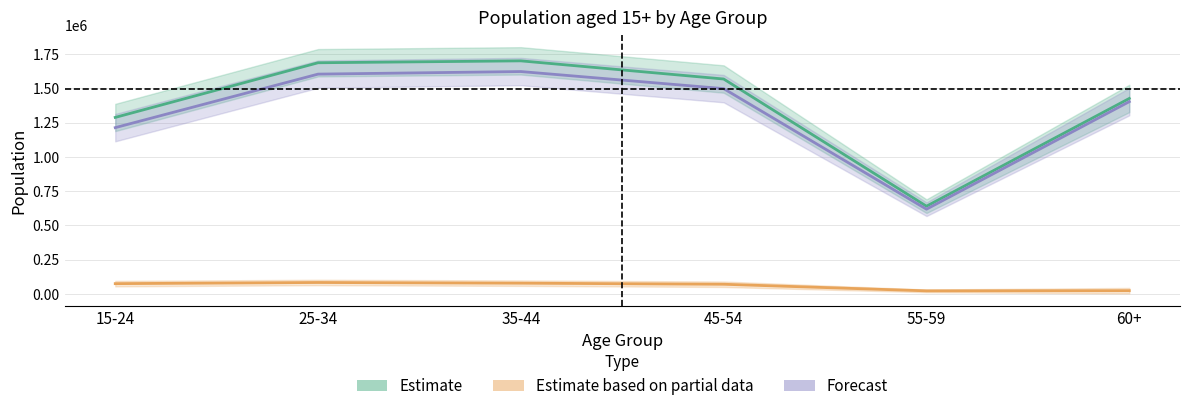

What is the sum of the Estimate based on partial data values at 55-59 and 15-24?

96614